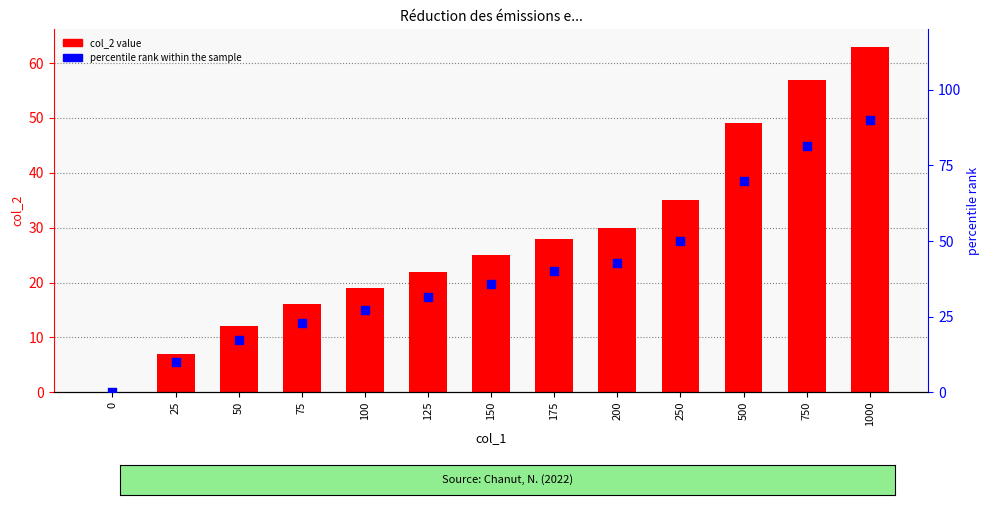

What is the total value across all series at 750?

138.4